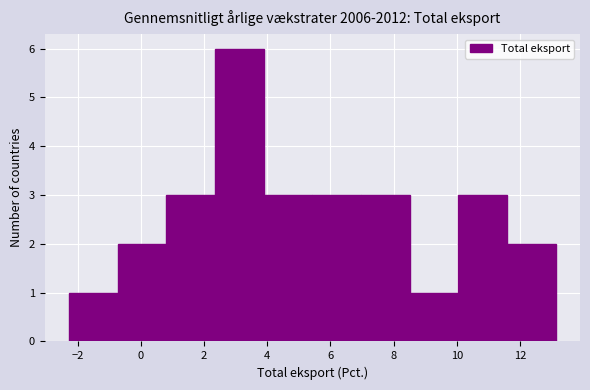

Reading left to right, list every bar in this chart as the range it spans on the x-axis followed by its height. Neither the bar edges nor the heights are printed on the chart, so give them approximately, as read against the axes.

-2.2 to -0.8: 1
-0.8 to 0.8: 2
0.8 to 2.4: 3
2.4 to 3.8: 6
3.8 to 5.4: 3
5.4 to 7.0: 3
7.0 to 8.6: 3
8.6 to 10.0: 1
10.0 to 11.6: 3
11.6 to 13.2: 2